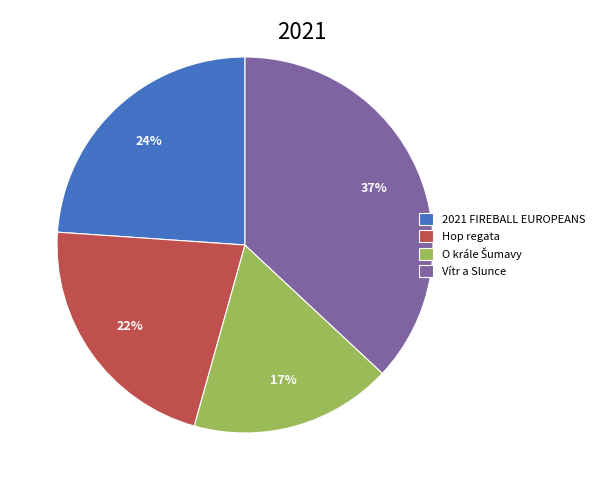

To the nearest percent, what percentage of the pie is Vítr a Slunce?

37%